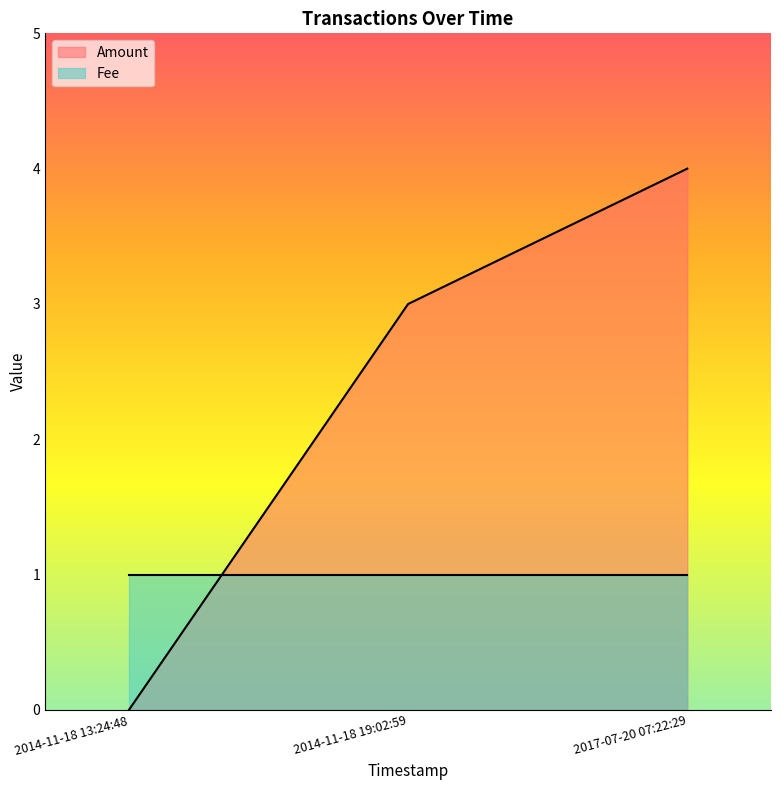

Does the chart display data point markers on the line(s)?

No